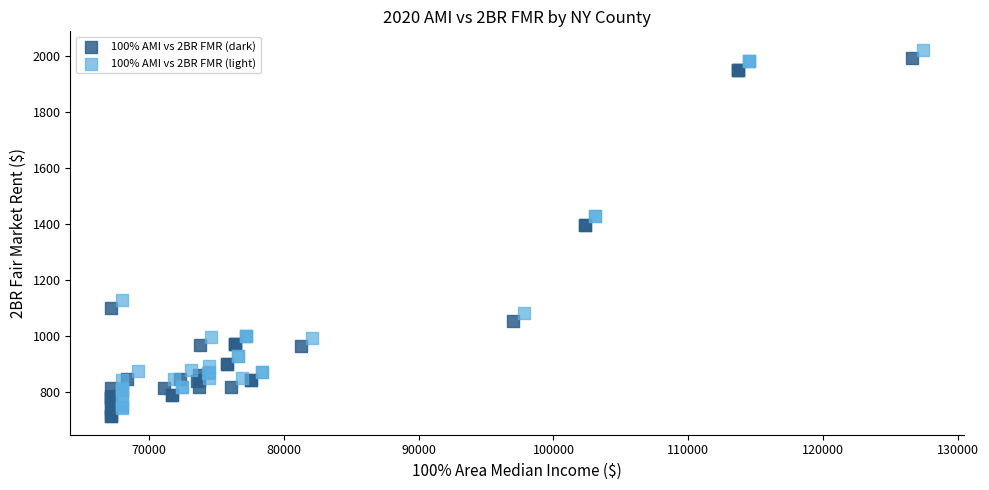

Which series reaches the minimum Y coordinate?

100% AMI vs 2BR FMR (dark)